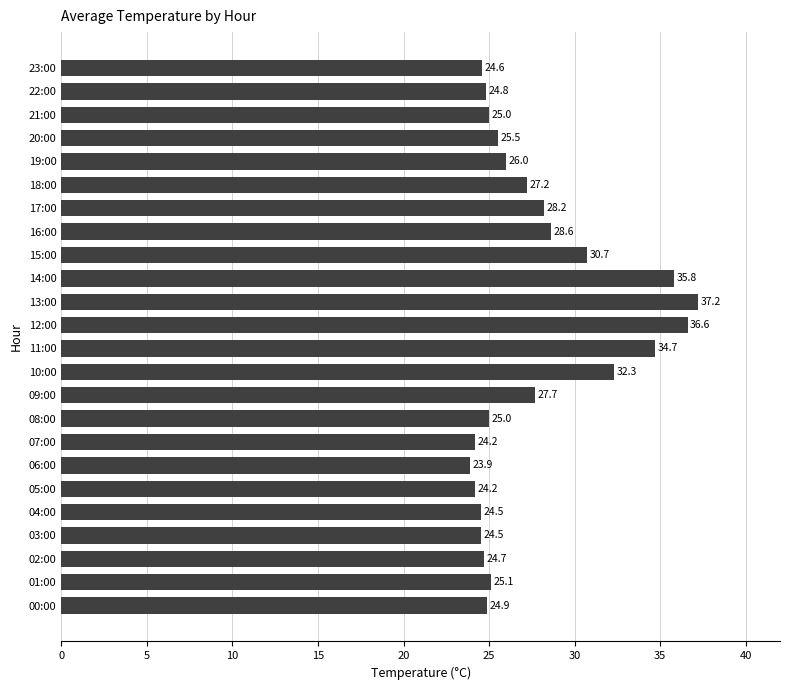

Is it true that the value at 18:00 is 27.2?

True